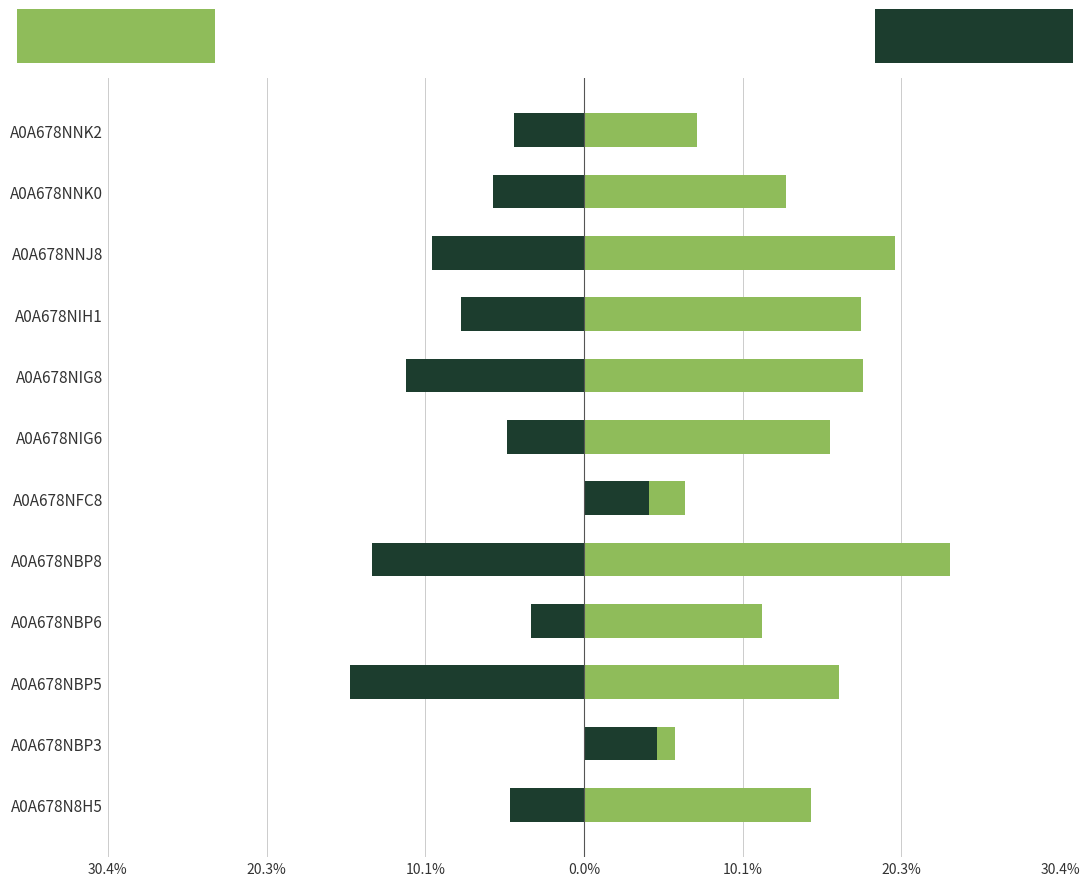

What is the difference between the highest and lowest values at A0A678NBP6?

1.4